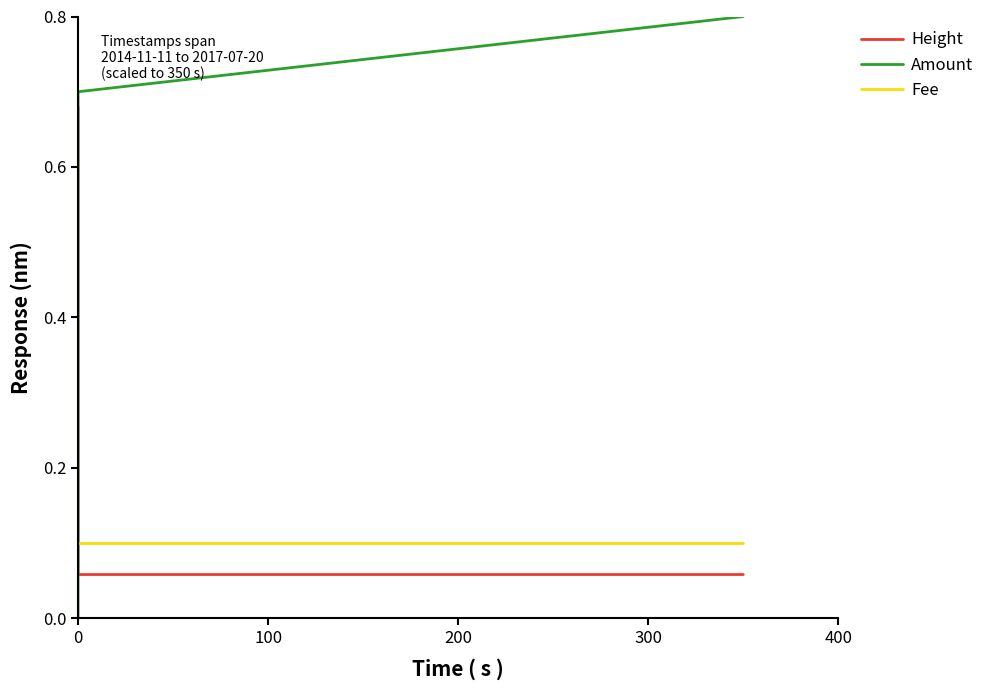

Does the chart display data point markers on the line(s)?

No